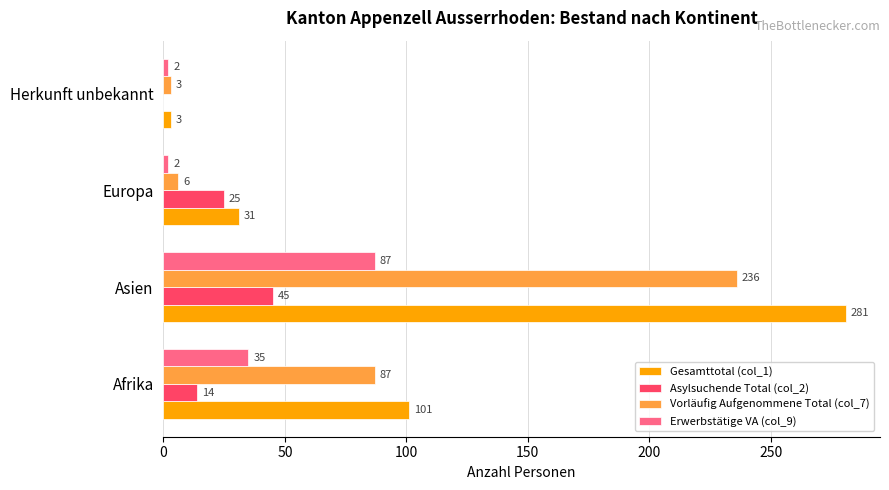

The value of Erwerbstätige VA (col_9) at Afrika is 54. True or false?

False